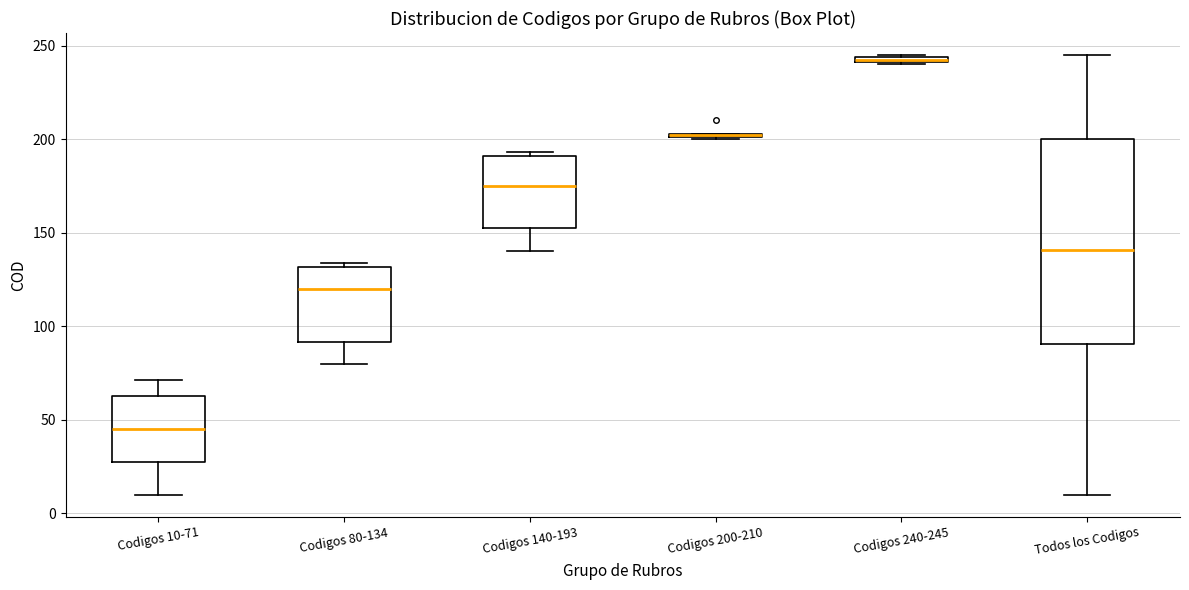

Where is the lower edge of the box for Codigos 200-210 on the y-axis? The values are not printed on the chart, so give them approximately, as read against the axis.

200